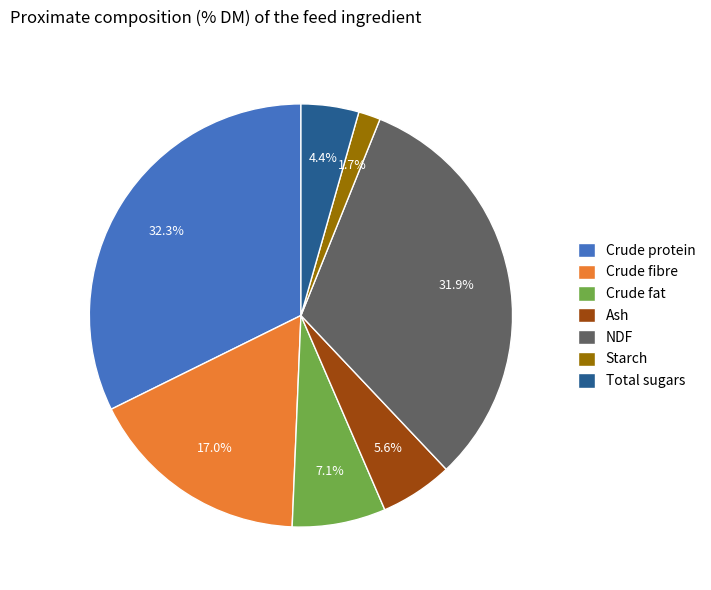

Between NDF and Crude fibre, which is larger?

NDF